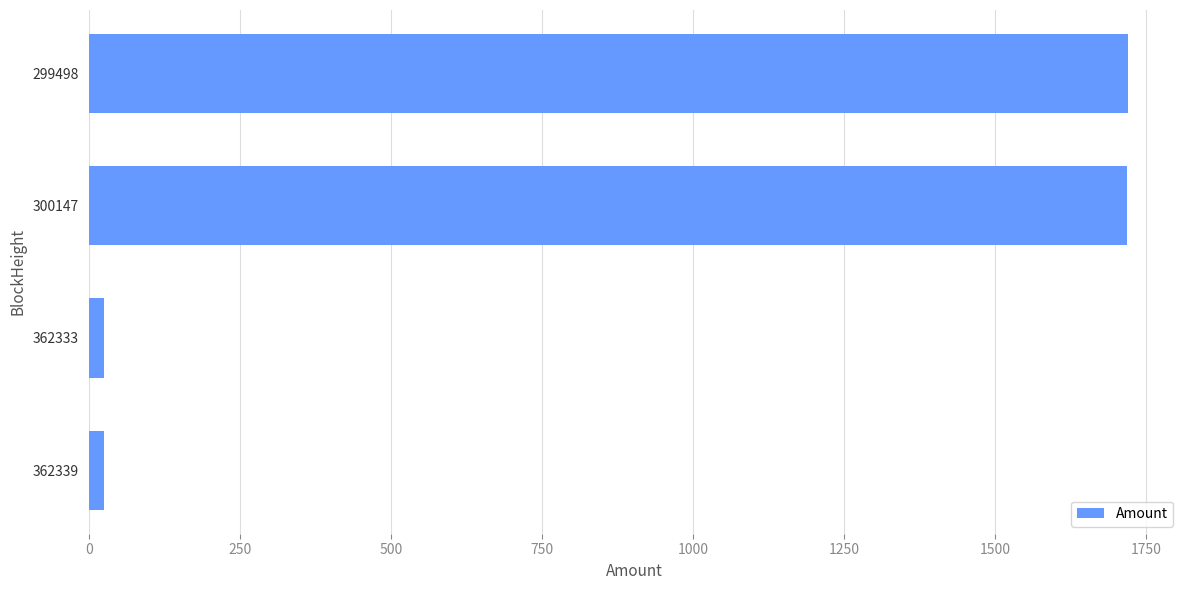

What is the sum of all values?

3490.0